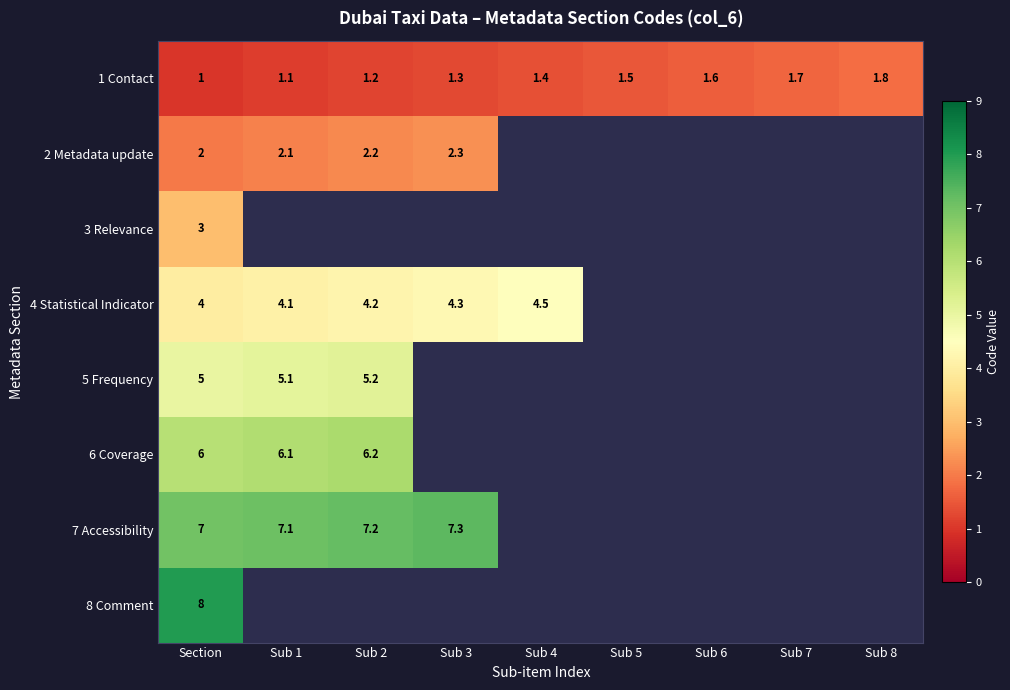

At Section, list the series in order from largest to smallest.

8 Comment, 7 Accessibility, 6 Coverage, 5 Frequency, 4 Statistical Indicator, 3 Relevance, 2 Metadata update, 1 Contact